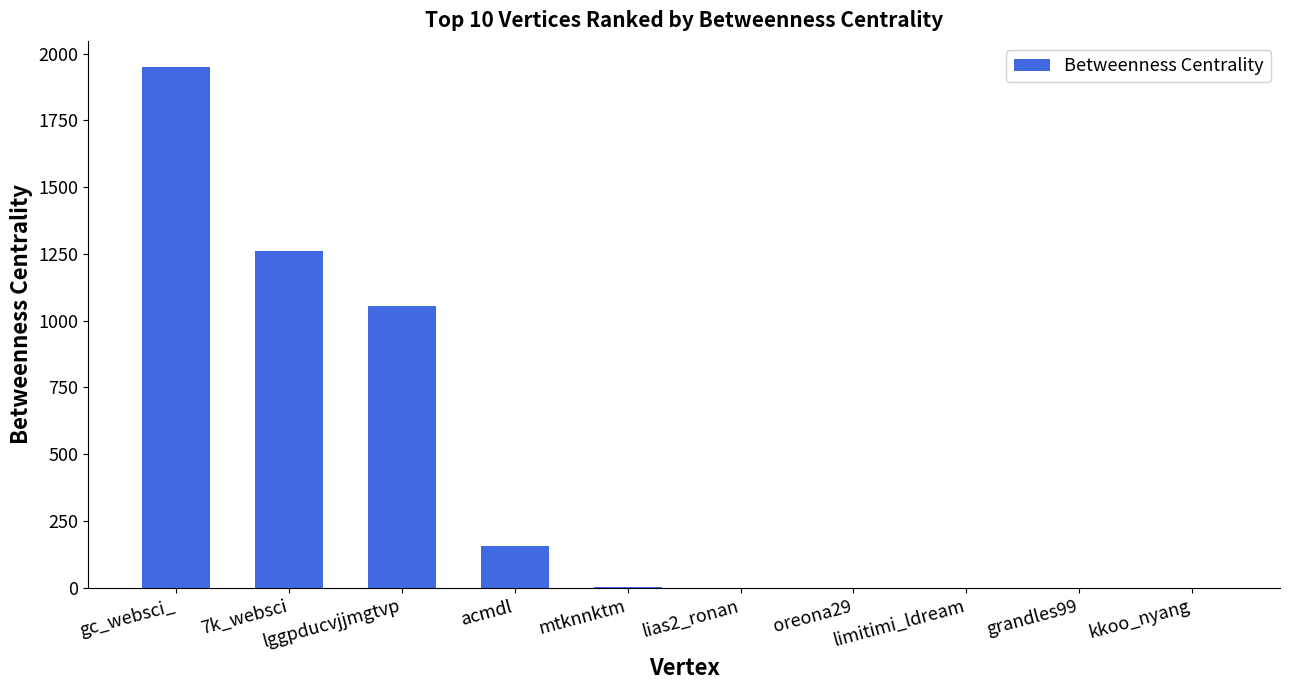

What is the maximum value shown in the chart?

1950